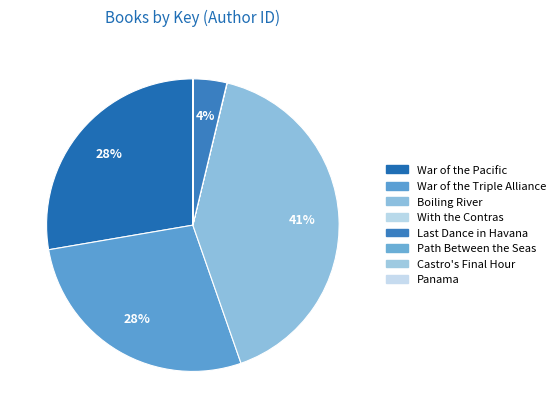

What is the largest slice in the pie chart?

Boiling River